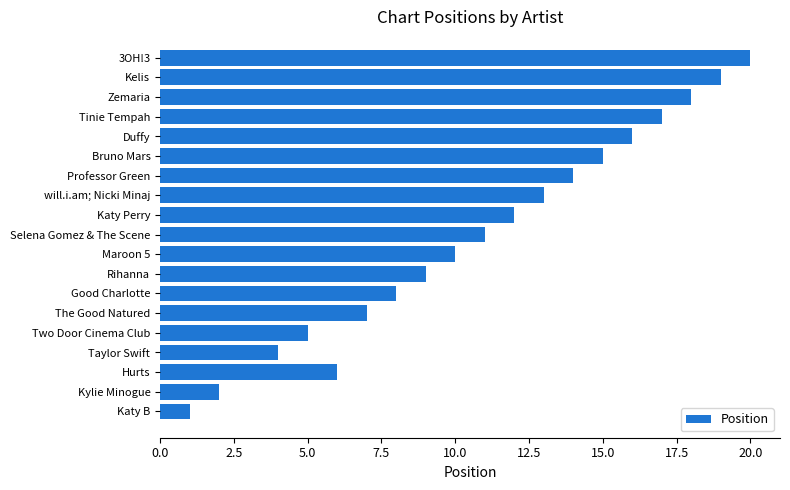

What is the approximate value at The Good Natured, to the nearest 5?

5